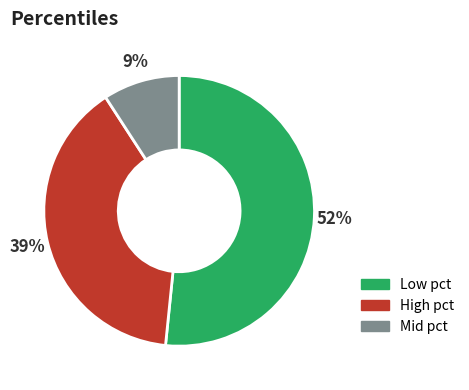

Is there a majority slice in this chart?

Yes